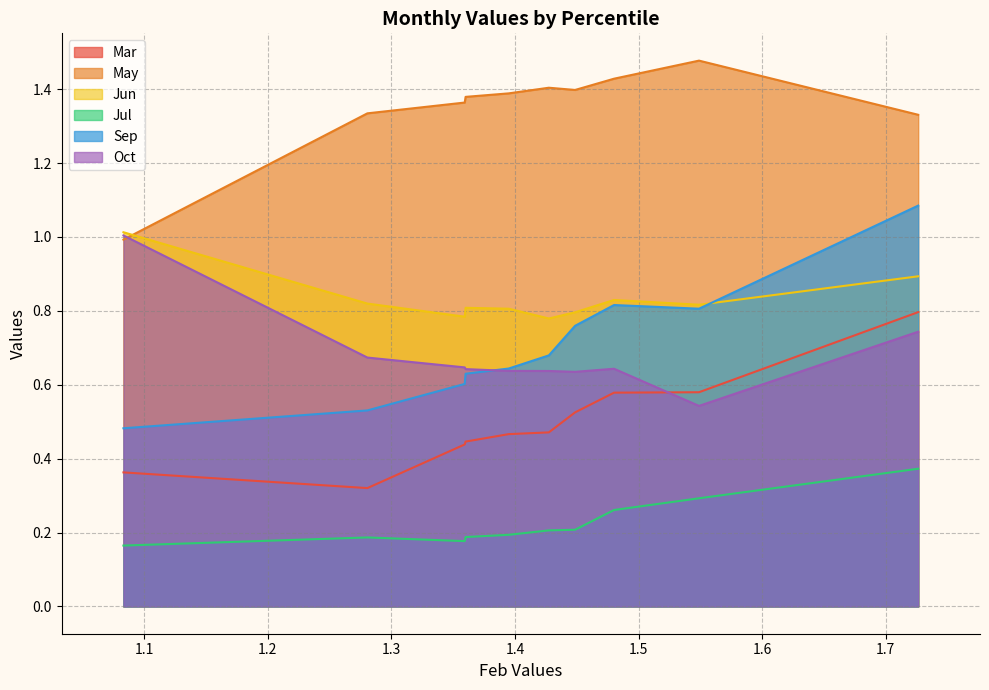

At which category does Oct reach its first local valley?

pct65